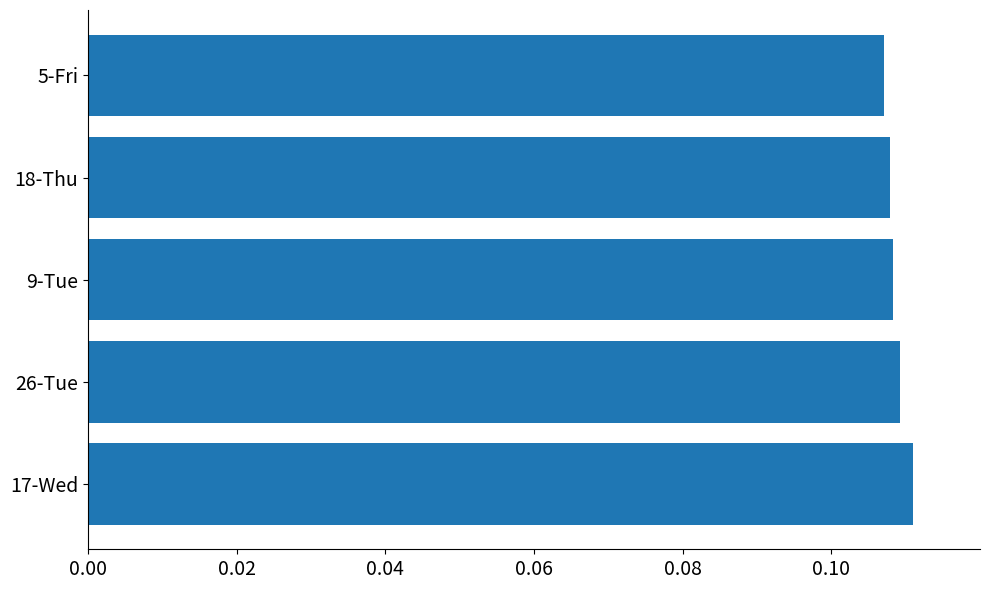

How many bars are there in total?

5